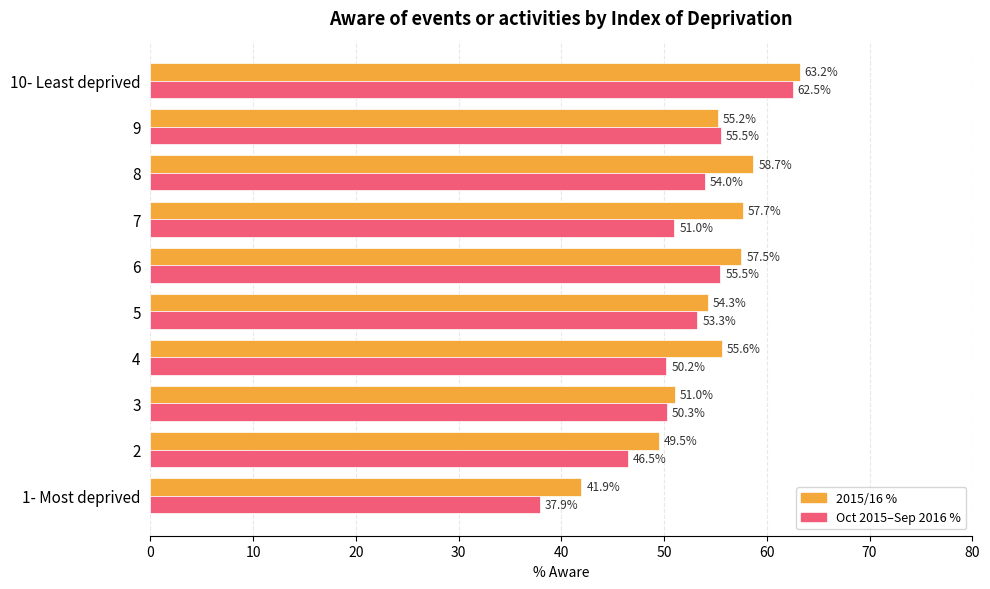

At which label is 2015/16 % closest to 52?

3